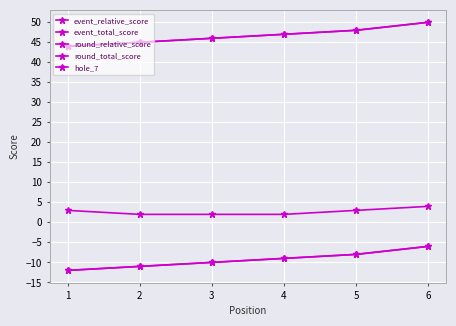

Does the chart have visible grid lines?

Yes